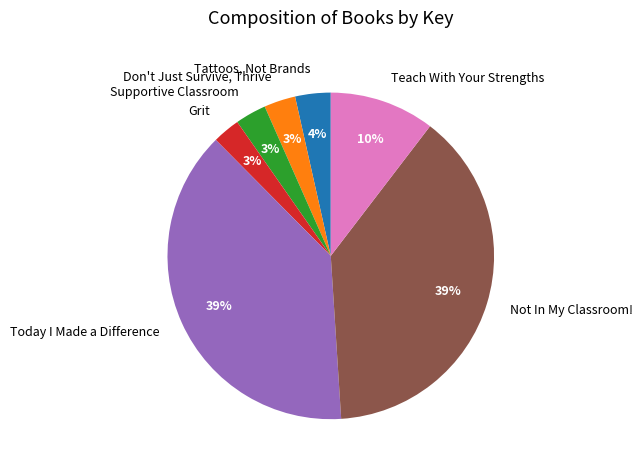

Is the sum of Tattoos, Not Brands and Not In My Classroom! greater than half?

No